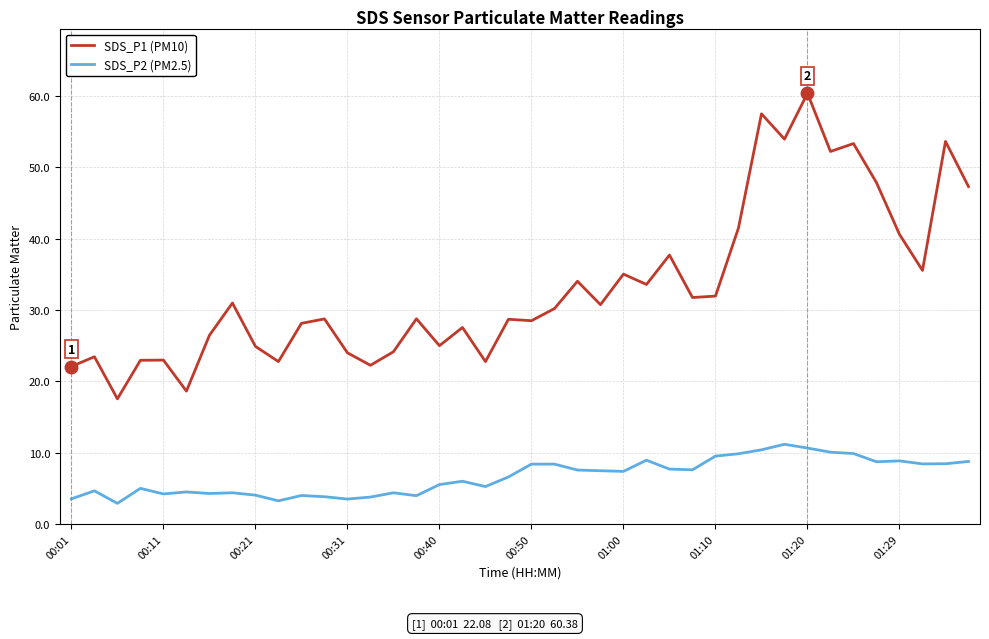

Which series has the largest range (max minus min)?

SDS_P1 (PM10)